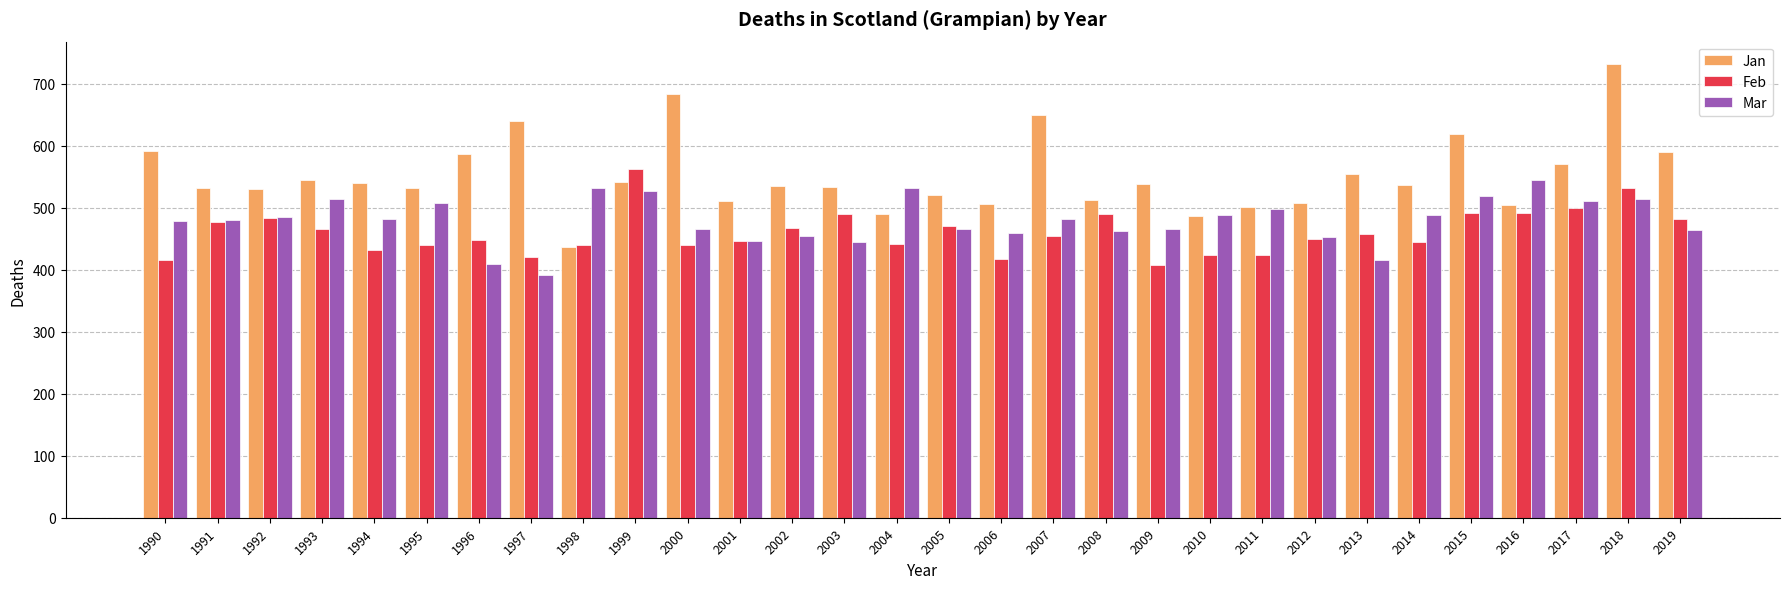

How many categories are shown in the chart?

30